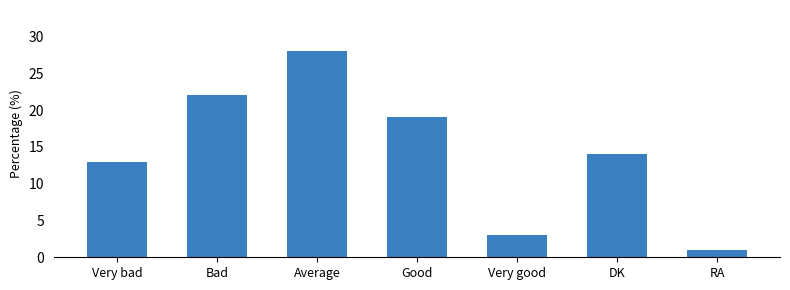

Does the chart contain stacked bars?

No